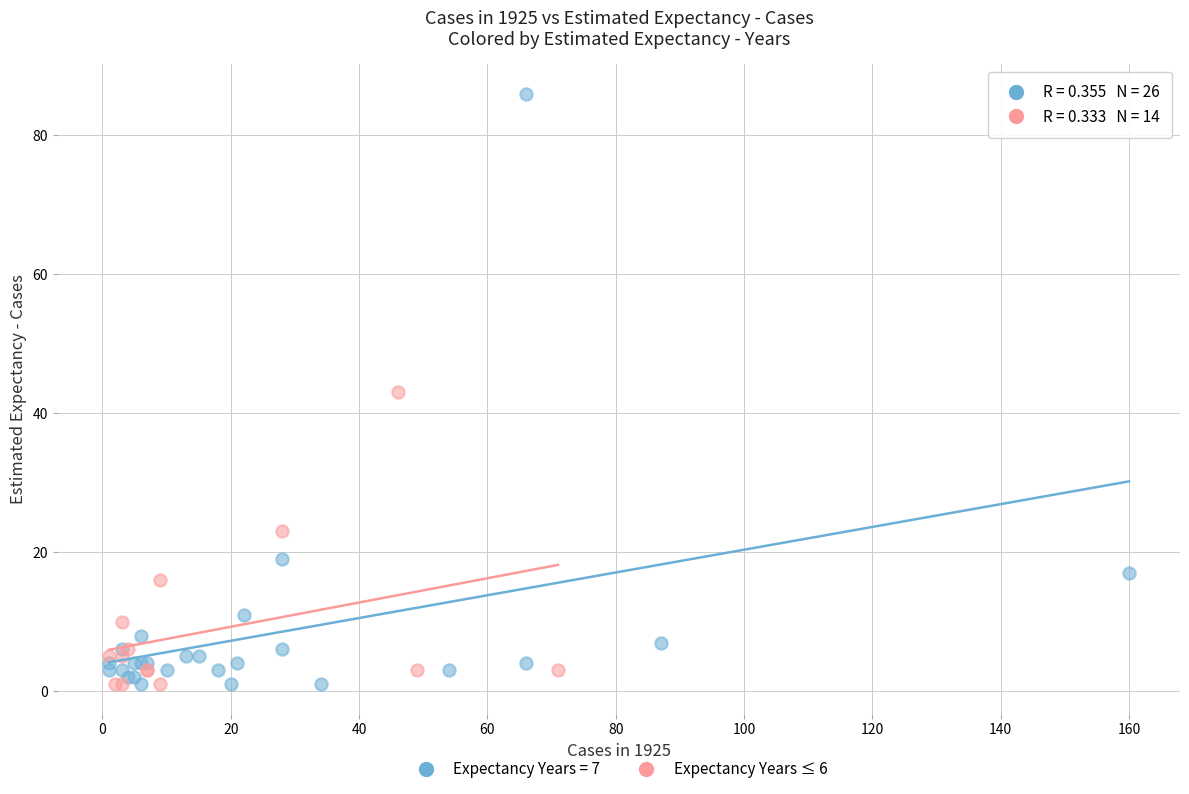

Which series has the largest Y range (max minus min)?

Expectancy Years = 7